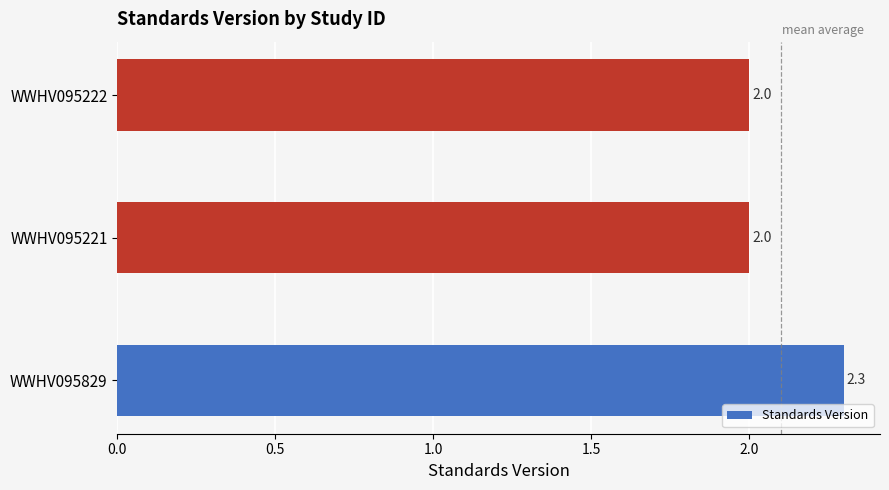

What is the average value?

2.1